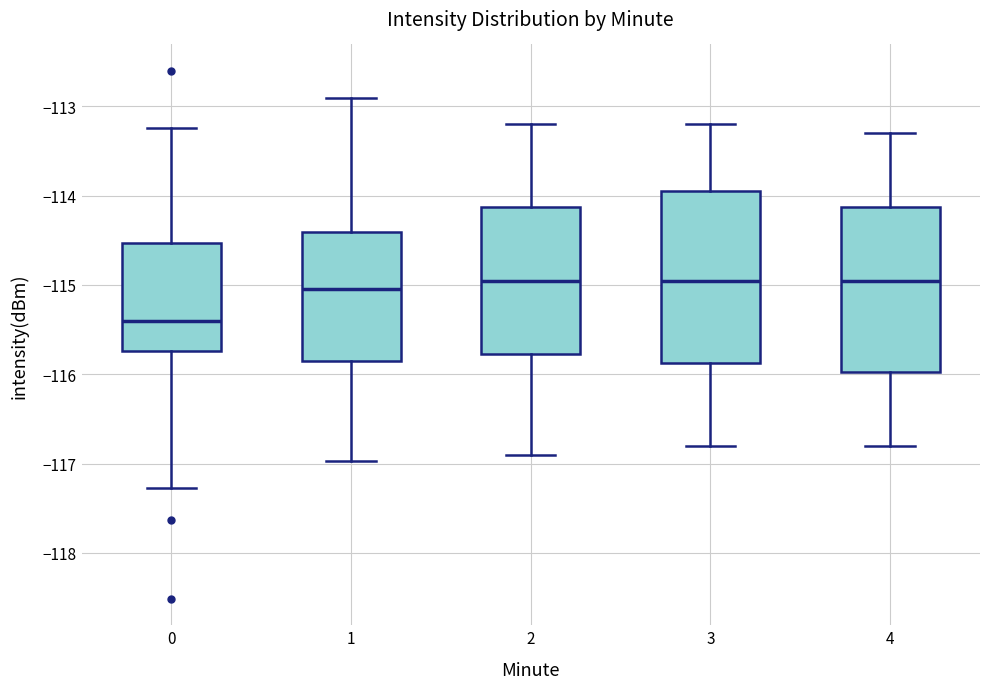

Where does the lower whisker of the box at x = 1 end on the y-axis? The values are not printed on the chart, so give them approximately, as read against the axis.

-117.0